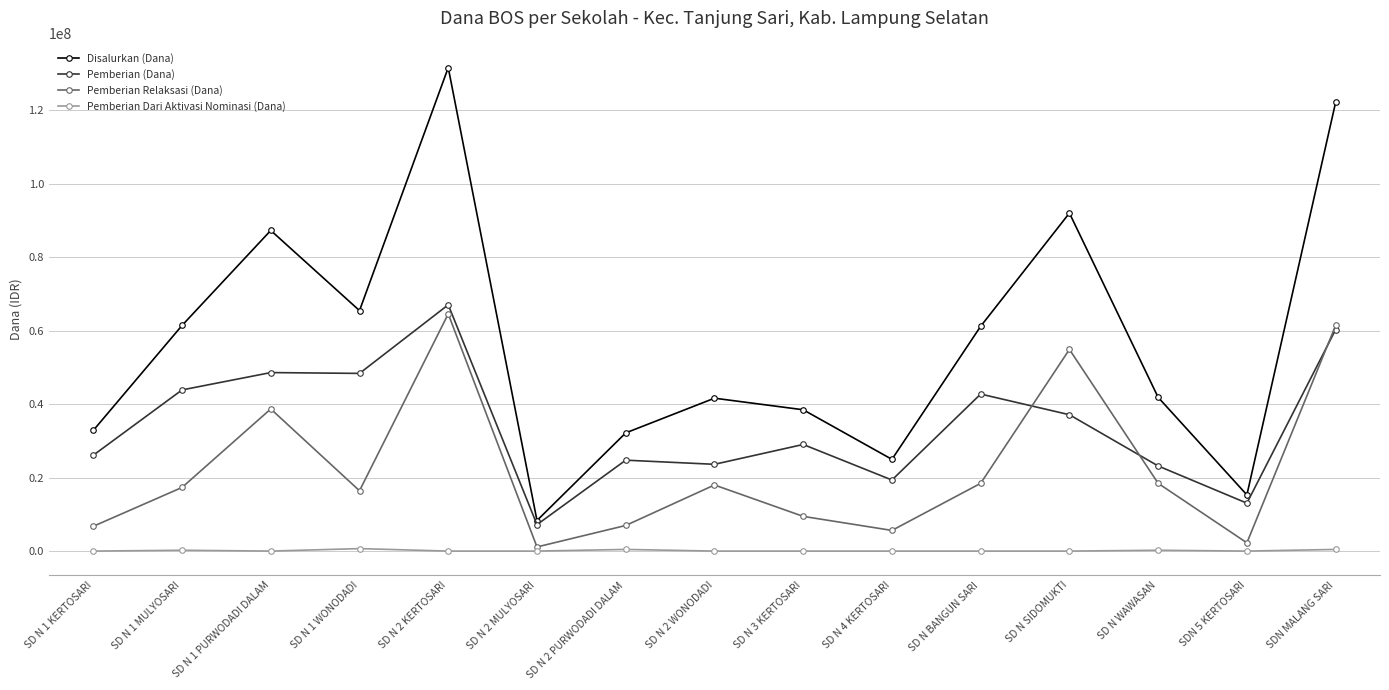

Which series has the widest spread of values?

Disalurkan (Dana)